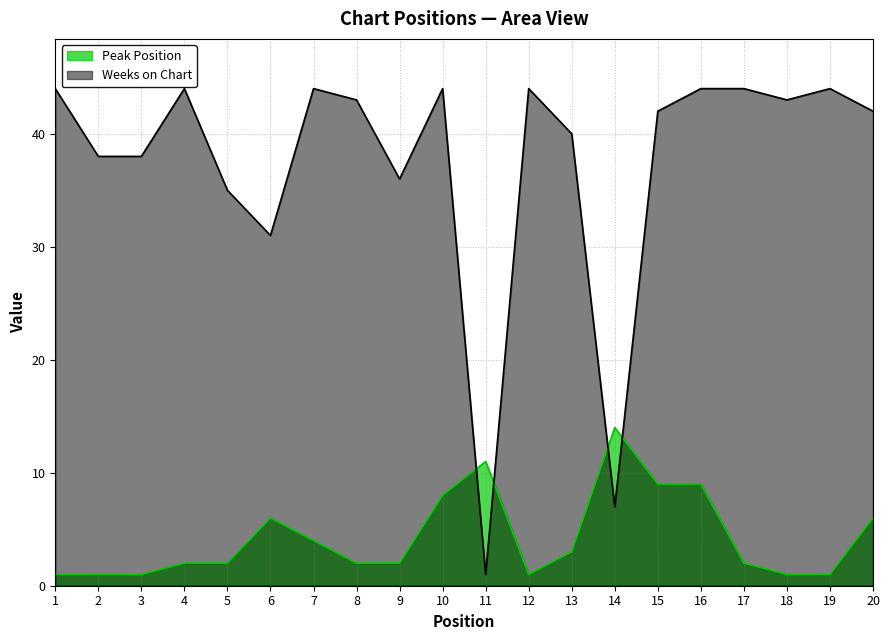

What is the difference between the Weeks on Chart values at 20 and 7?

2